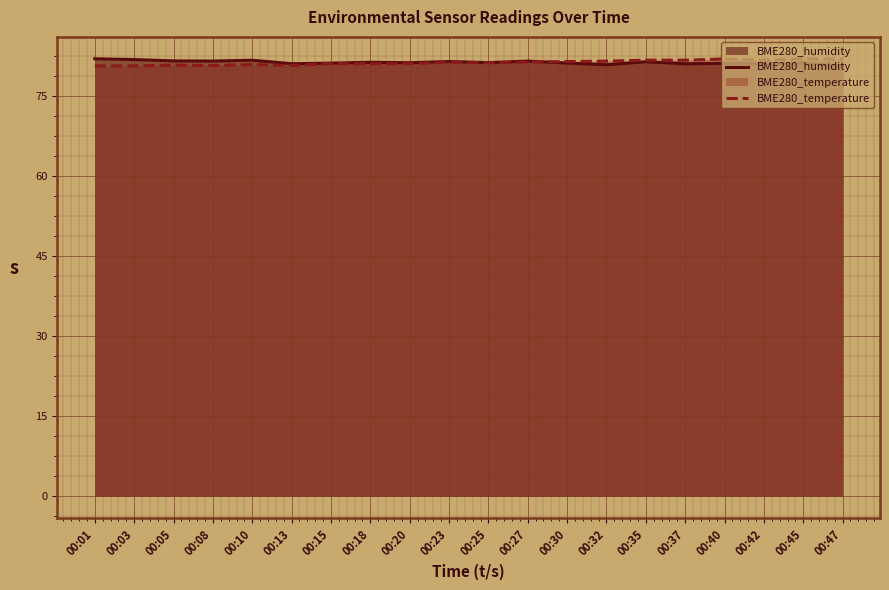

Which category has the lowest value in the BME280_humidity series?

00:47